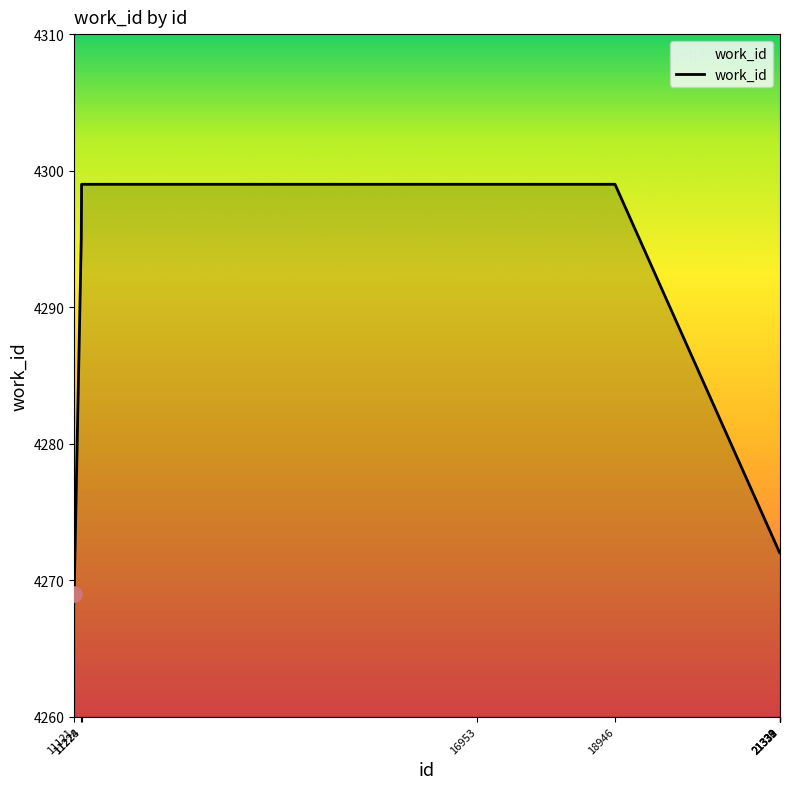

What is the change in value from 11121 to 21330?

+3